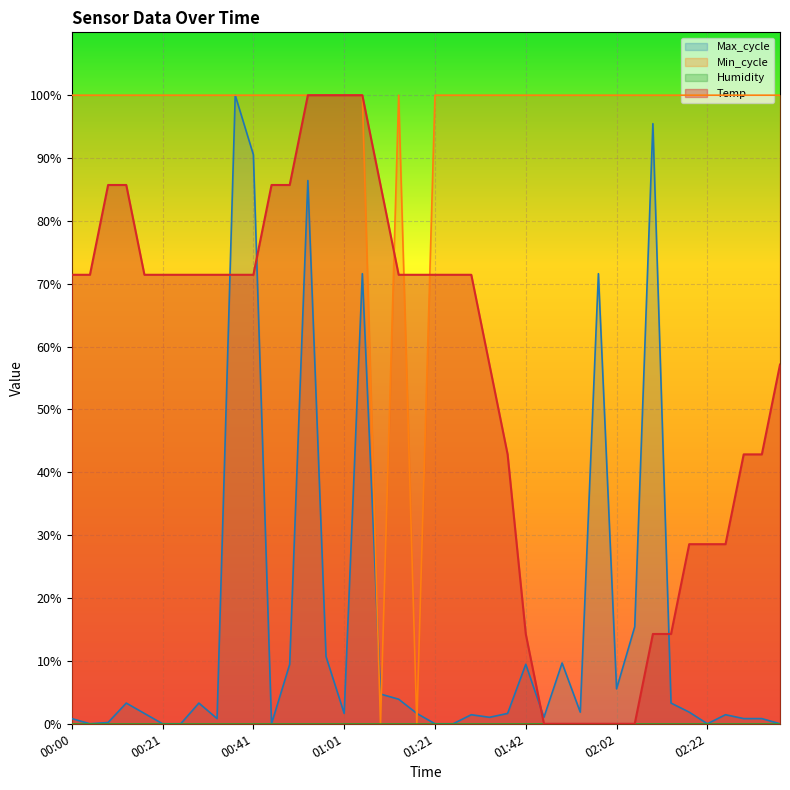

What value does the Temp series have at 00:49?

85.7